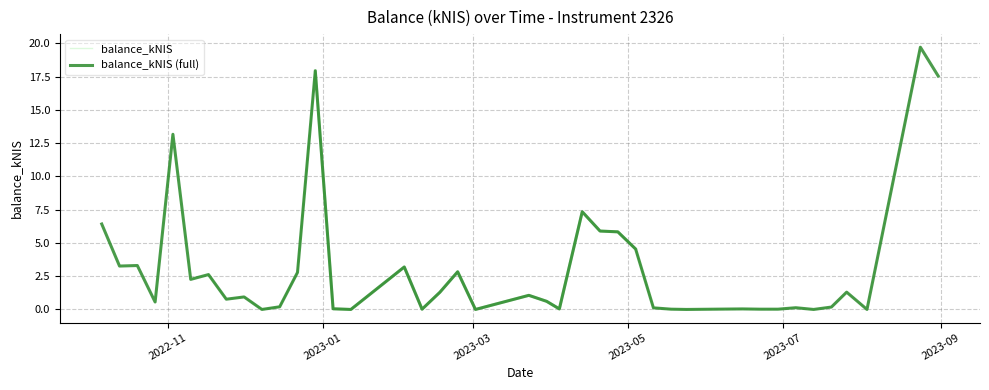

List the labels in order of value, largest first.

2023-08-24, 2022-12-29, 2023-08-31, 2022-11-03, 2023-04-13, 2022-10-06, 2023-04-20, 2023-04-27, 2023-05-04, 2022-10-20, 2022-10-13, 2023-02-02, 2023-02-23, 2022-12-22, 2022-11-17, 2022-11-10, 2023-07-26, 2023-02-16, 2023-03-23, 2022-12-01, 2022-11-24, 2023-03-30, 2022-10-27, 2022-12-15, 2023-07-20, 2023-07-06, 2023-05-11, 2023-01-05, 2023-04-04, 2023-06-15, 2023-02-09, 2023-05-18, 2023-06-22, 2023-06-29, 2022-12-08, 2023-01-12, 2023-03-02, 2023-05-24, 2023-07-13, 2023-08-03